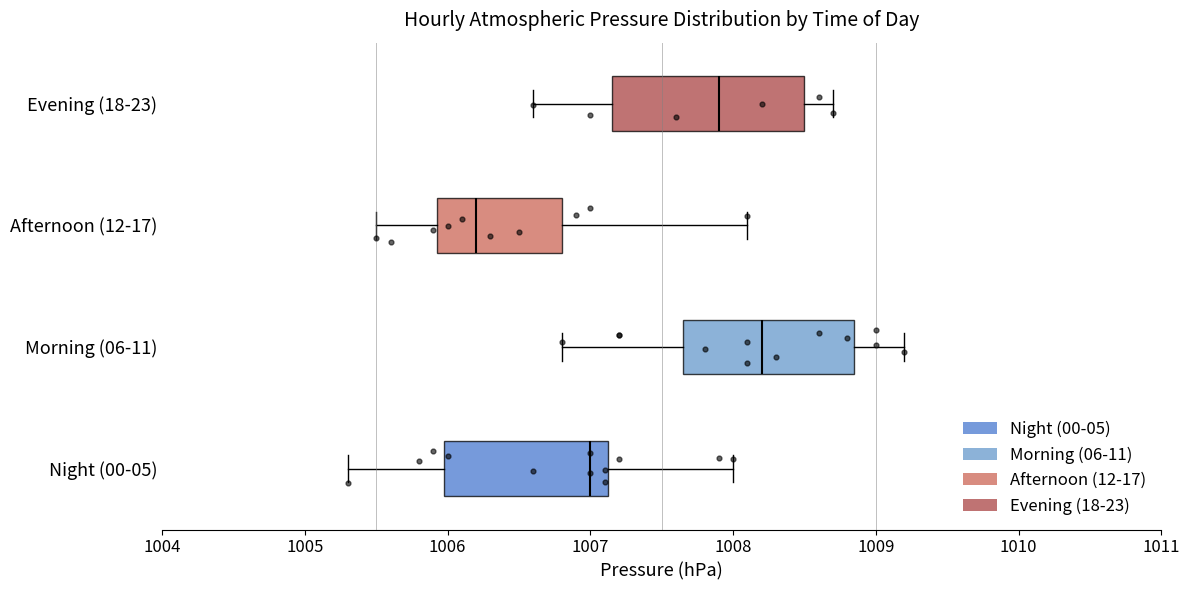

Where does the median line of the box for Evening (18-23) sit on the x-axis? The values are not printed on the chart, so give them approximately, as read against the axis.

1007.9